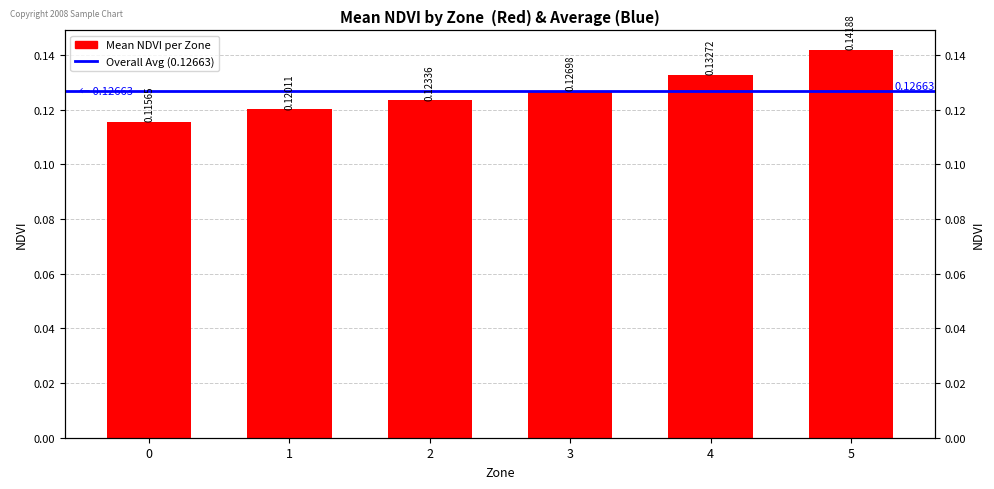

Is it true that the value at 1 is 0.1?

True